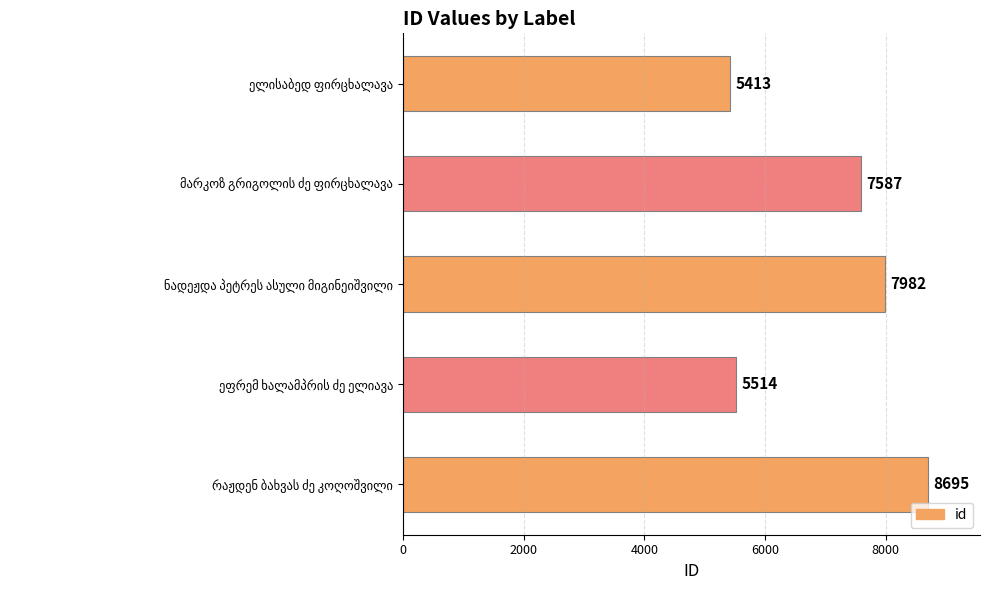

Reading bottom to top, transcribe all the data shown in this chart.

8695	5514	7982	7587	5413